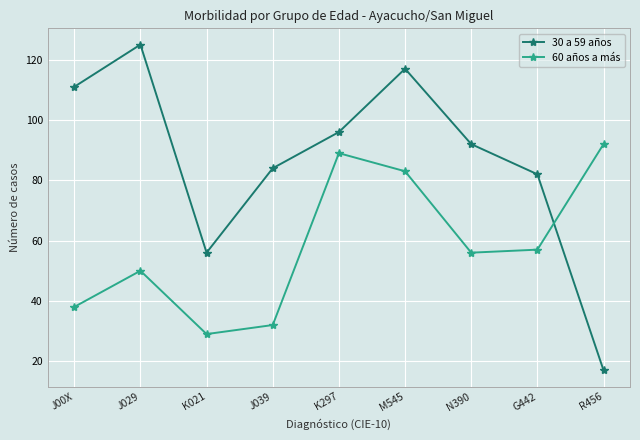

In 60 años a más, how many points are higher than both neighbors (excluding endpoints)?

2